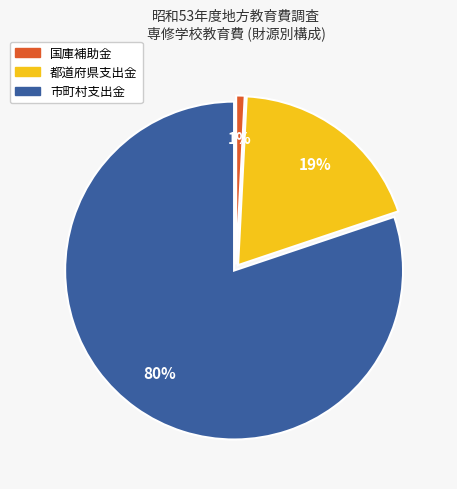

Is 国庫補助金 the majority of the pie?

No